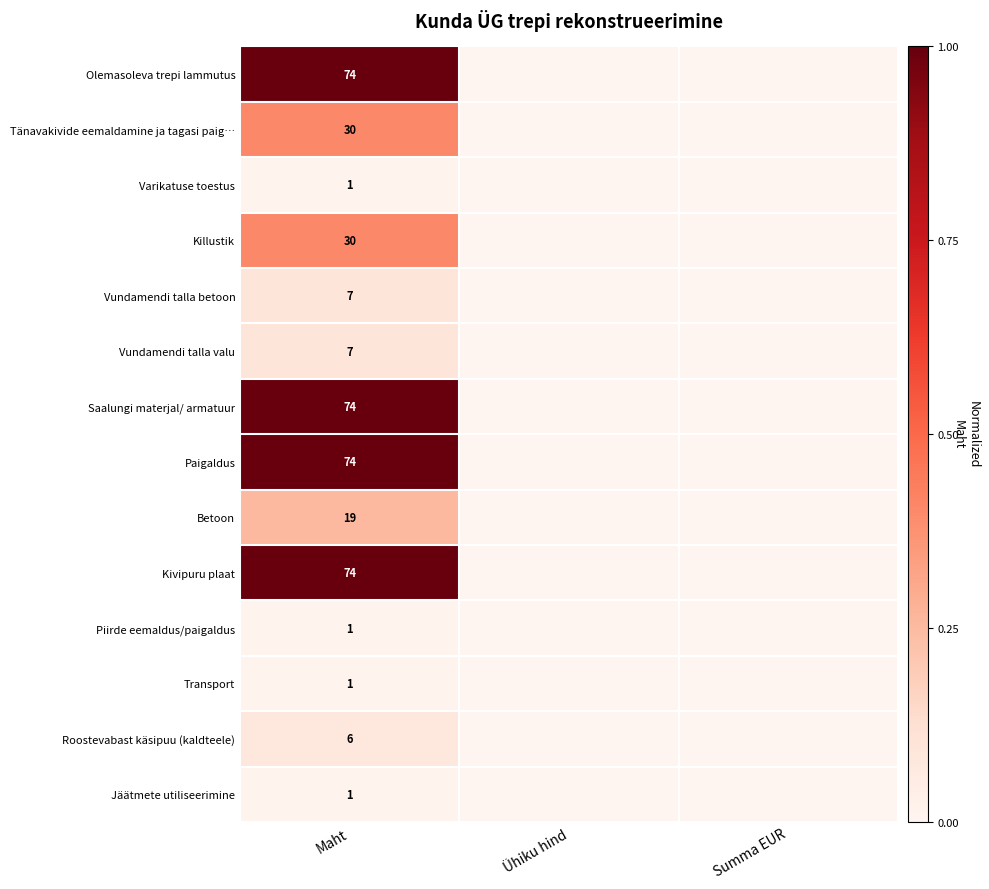

At which category does the chart reach its peak across all series?

Maht